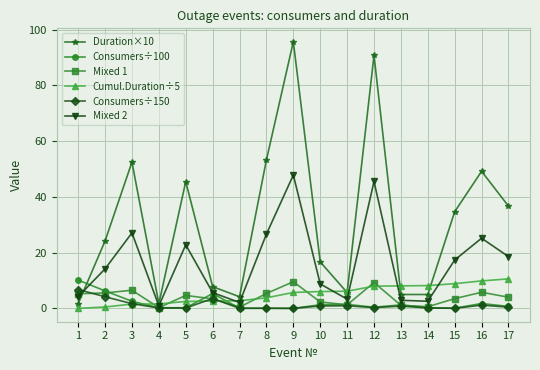

At how many categories does at least one series exceed 55?

2